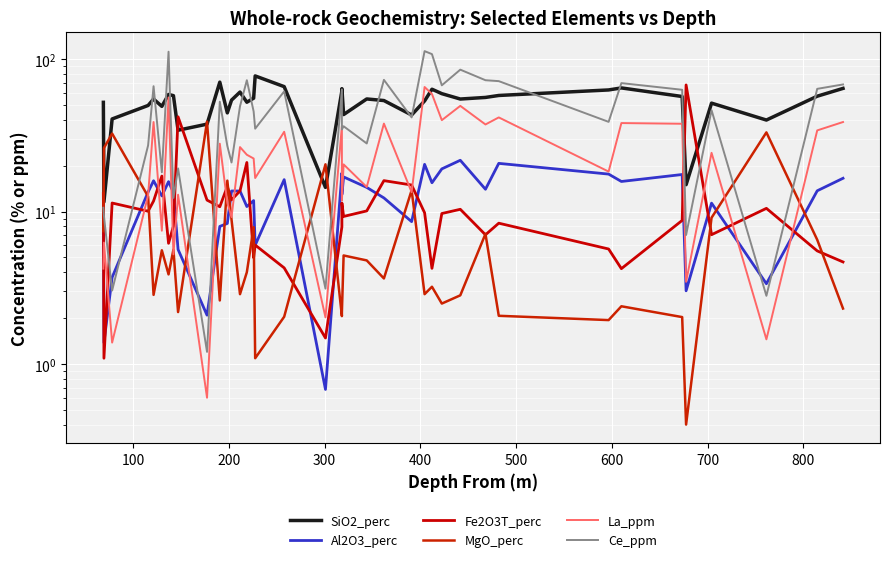

True or false: Fe2O3T_perc has more than 1 points higher than both neighbors.

True